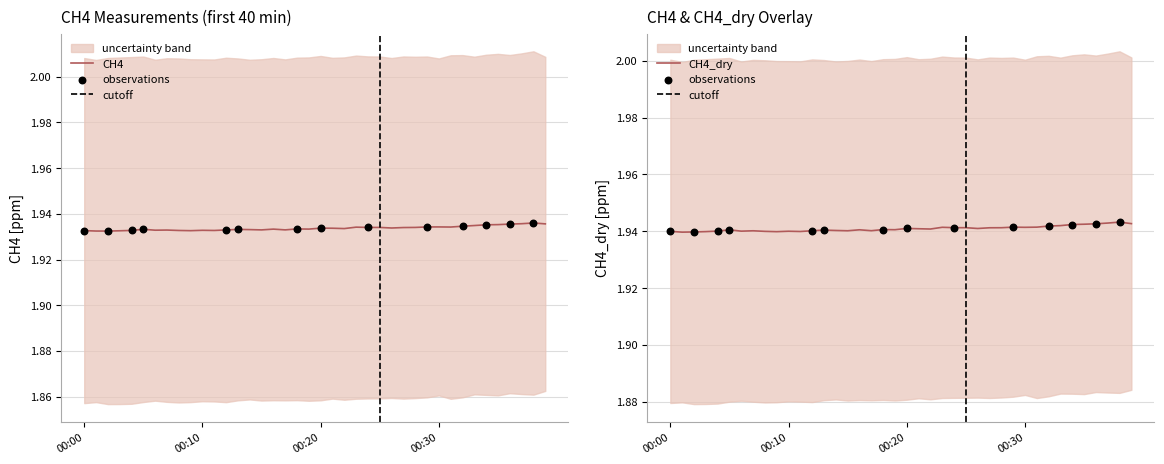

Which series has the widest spread of Y values?

CH4 [ppm]